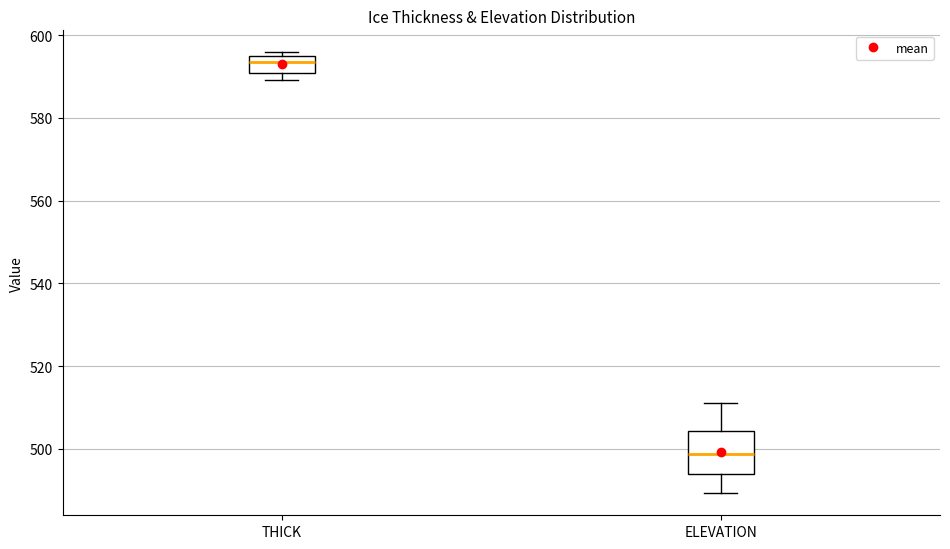

Comparing the boxes themselves (not the whiskers), which one is the tallest?

ELEVATION